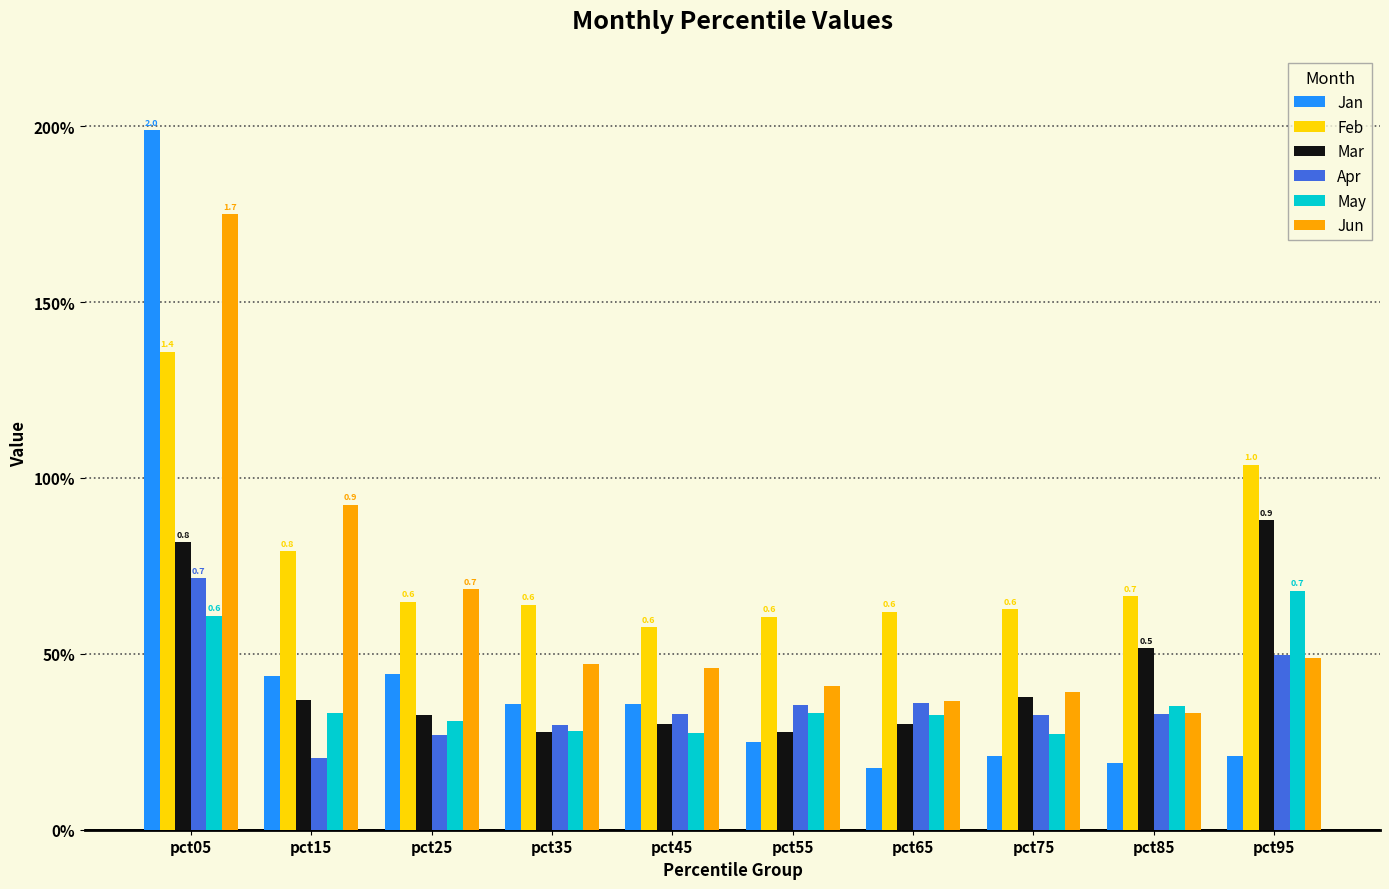

Reading left to right, list all the values displayed in this chart.

Jan: 2.0	0.4	0.4	0.4	0.4	0.2	0.2	0.2	0.2	0.2
Feb: 1.4	0.8	0.6	0.6	0.6	0.6	0.6	0.6	0.7	1.0
Mar: 0.8	0.4	0.3	0.3	0.3	0.3	0.3	0.4	0.5	0.9
Apr: 0.7	0.2	0.3	0.3	0.3	0.4	0.4	0.3	0.3	0.5
May: 0.6	0.3	0.3	0.3	0.3	0.3	0.3	0.3	0.4	0.7
Jun: 1.7	0.9	0.7	0.5	0.5	0.4	0.4	0.4	0.3	0.5